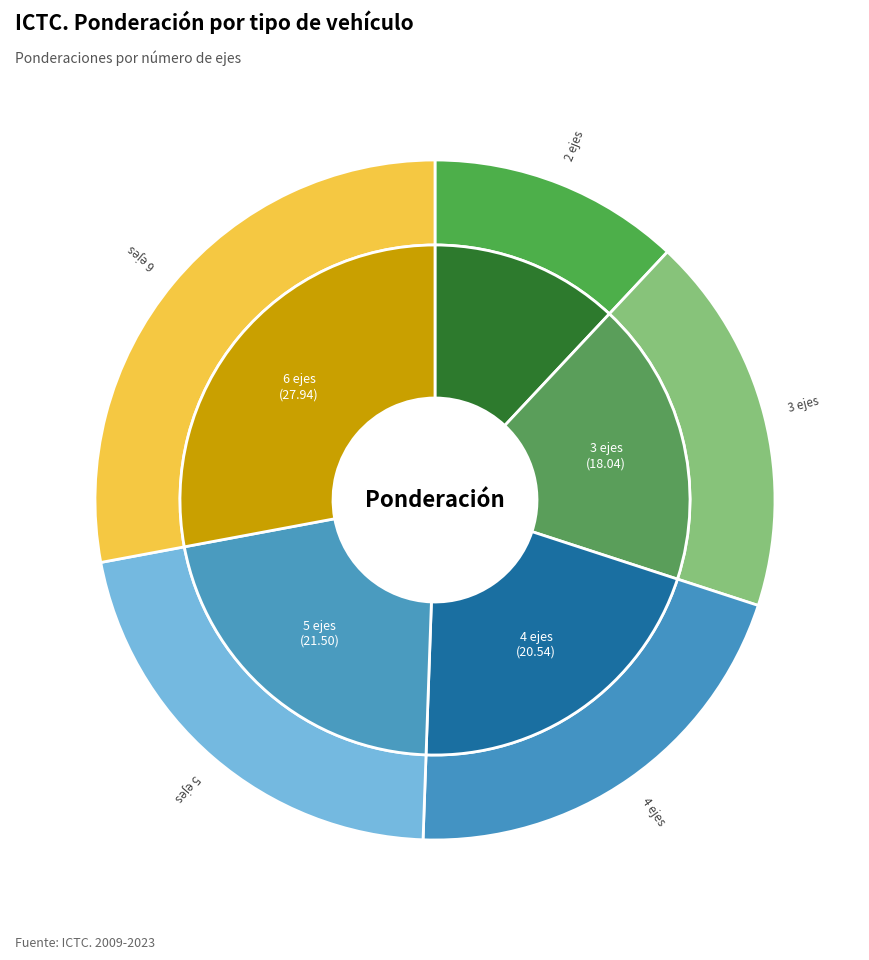

Is there a majority slice in this chart?

No